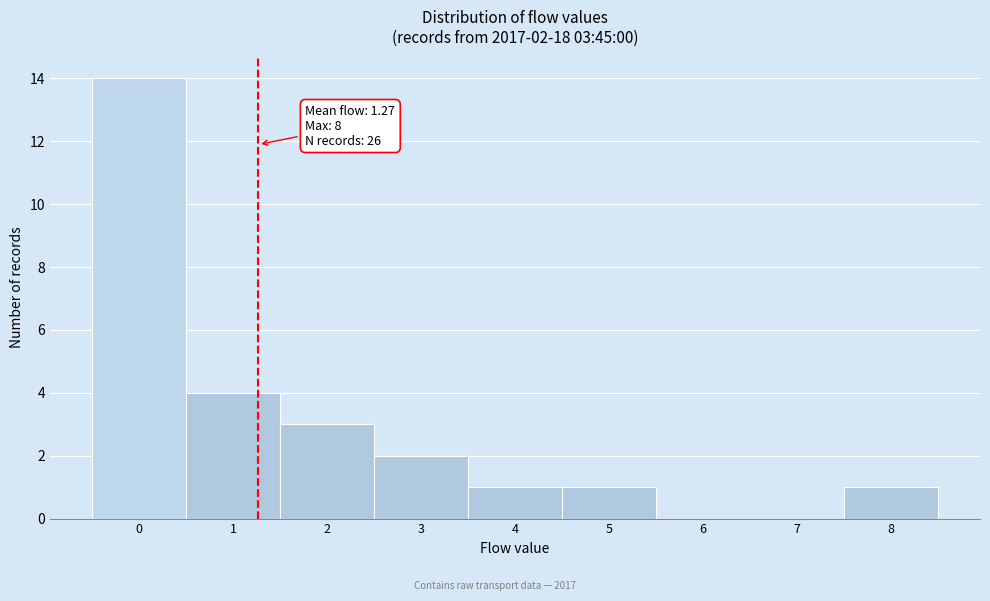

Which range on the x-axis has the tallest bar?

-0.5 to 0.5